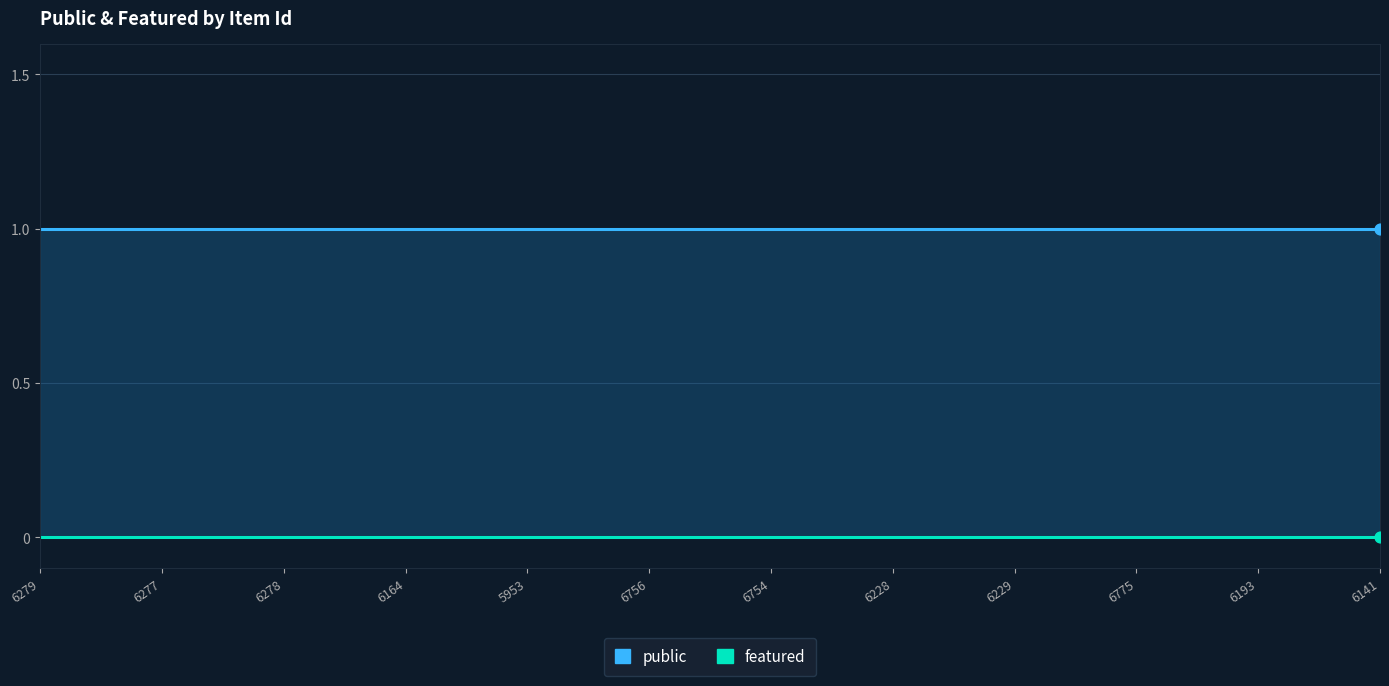

What are all the series names shown in the legend?

public, featured